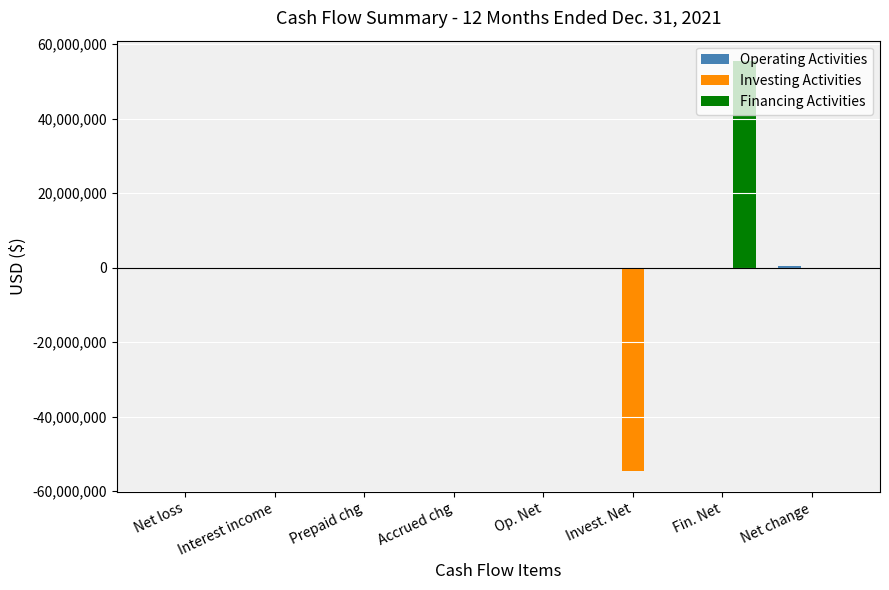

The Investing Activities series shows 0 at Fin. Net. True or false?

True